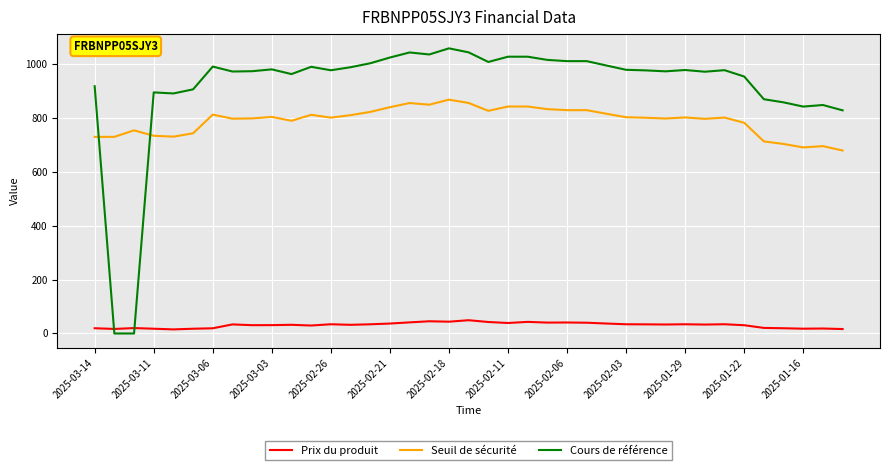

Which series has the largest range (max minus min)?

Cours de référence